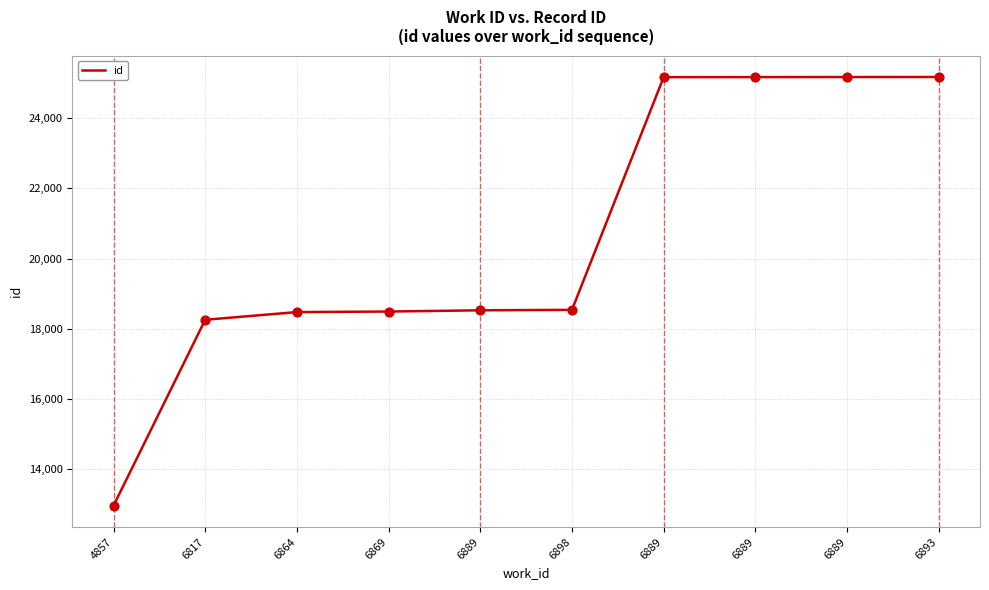

What is the ratio of the value at 6864 to the value at 6889?

0.7